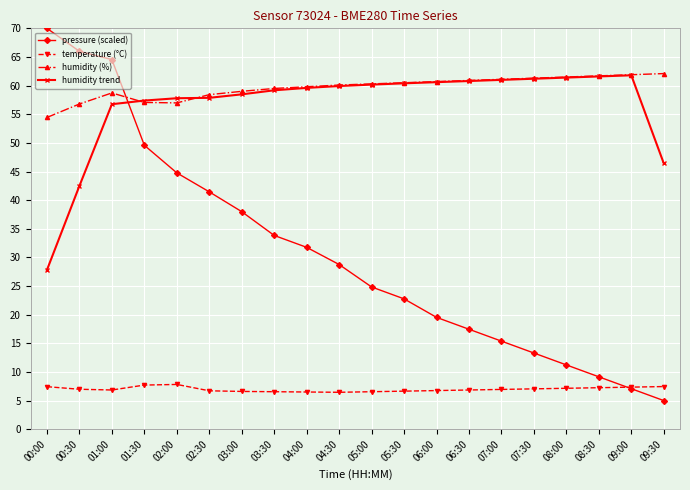

How many intersections are there between pressure (scaled) and humidity (%)?

1